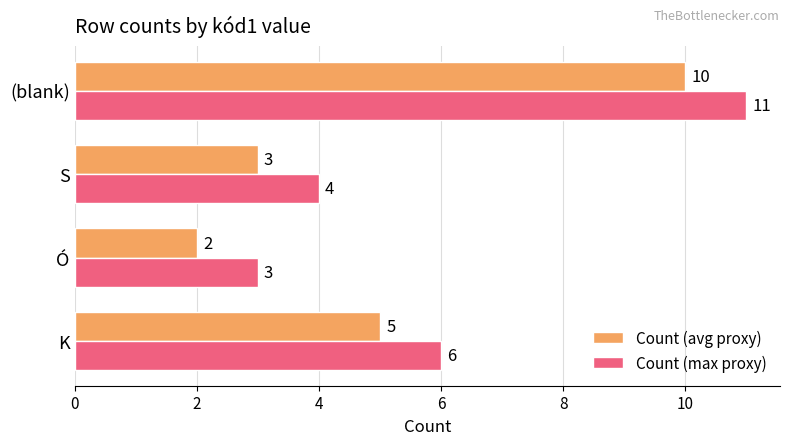

How many Count (max proxy) values are between 4 and 11?

3